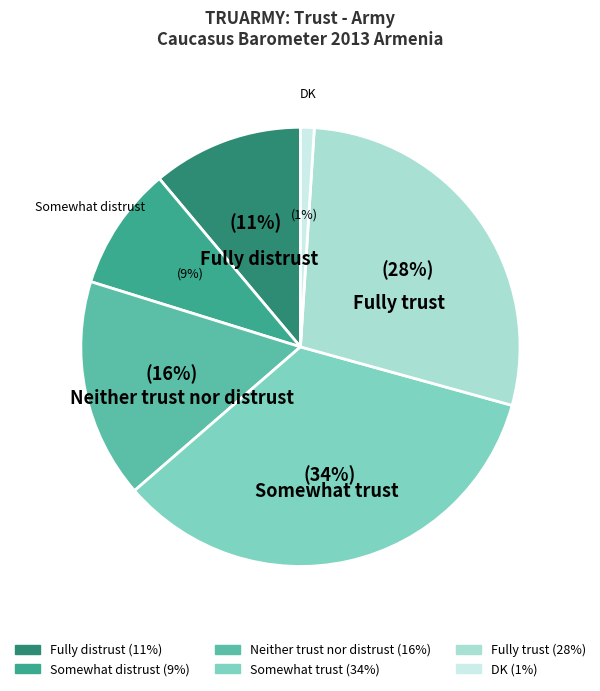

Which has a higher value, Somewhat trust or Fully distrust?

Somewhat trust